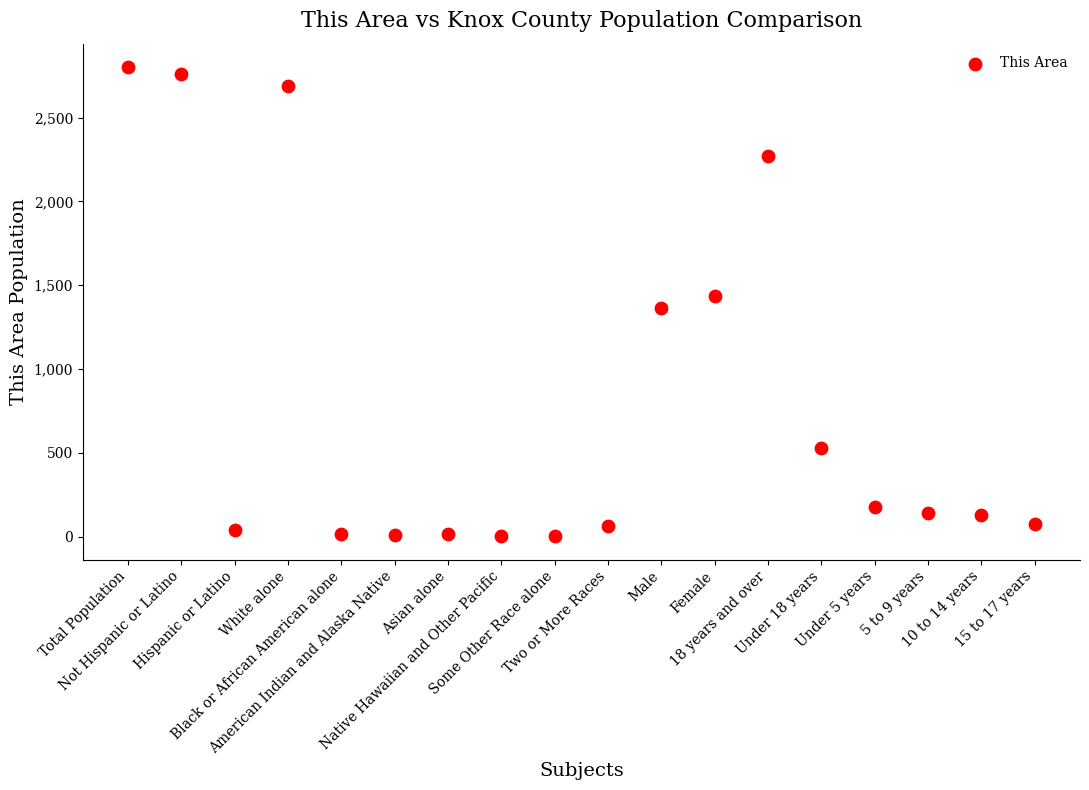

What is the range of Y values (max minus min)?

2797